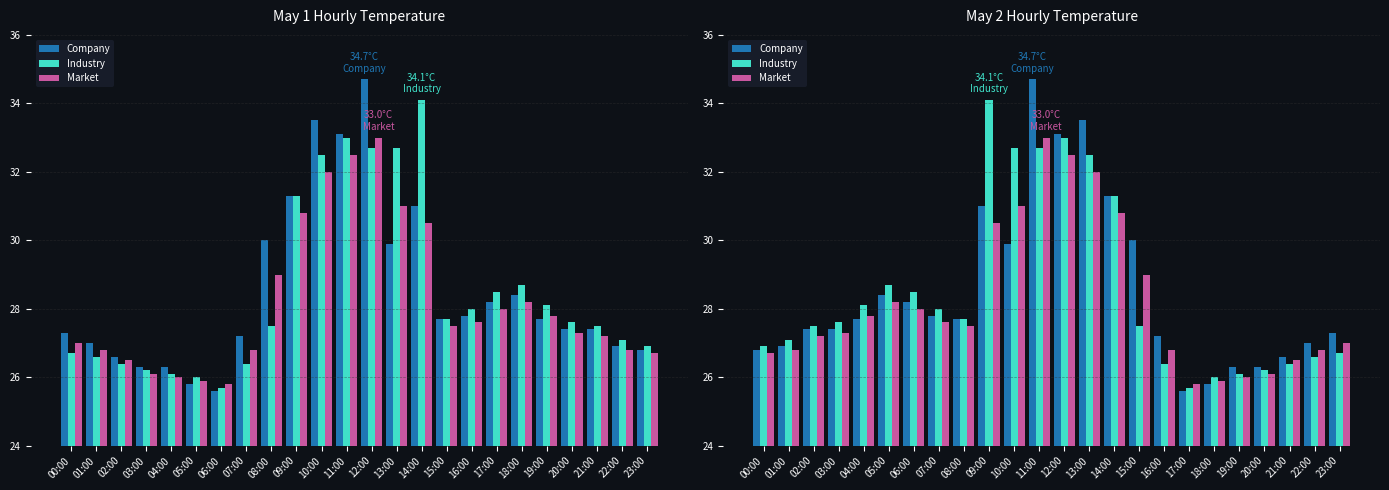

Where does the Market series first go above 27?

02:00